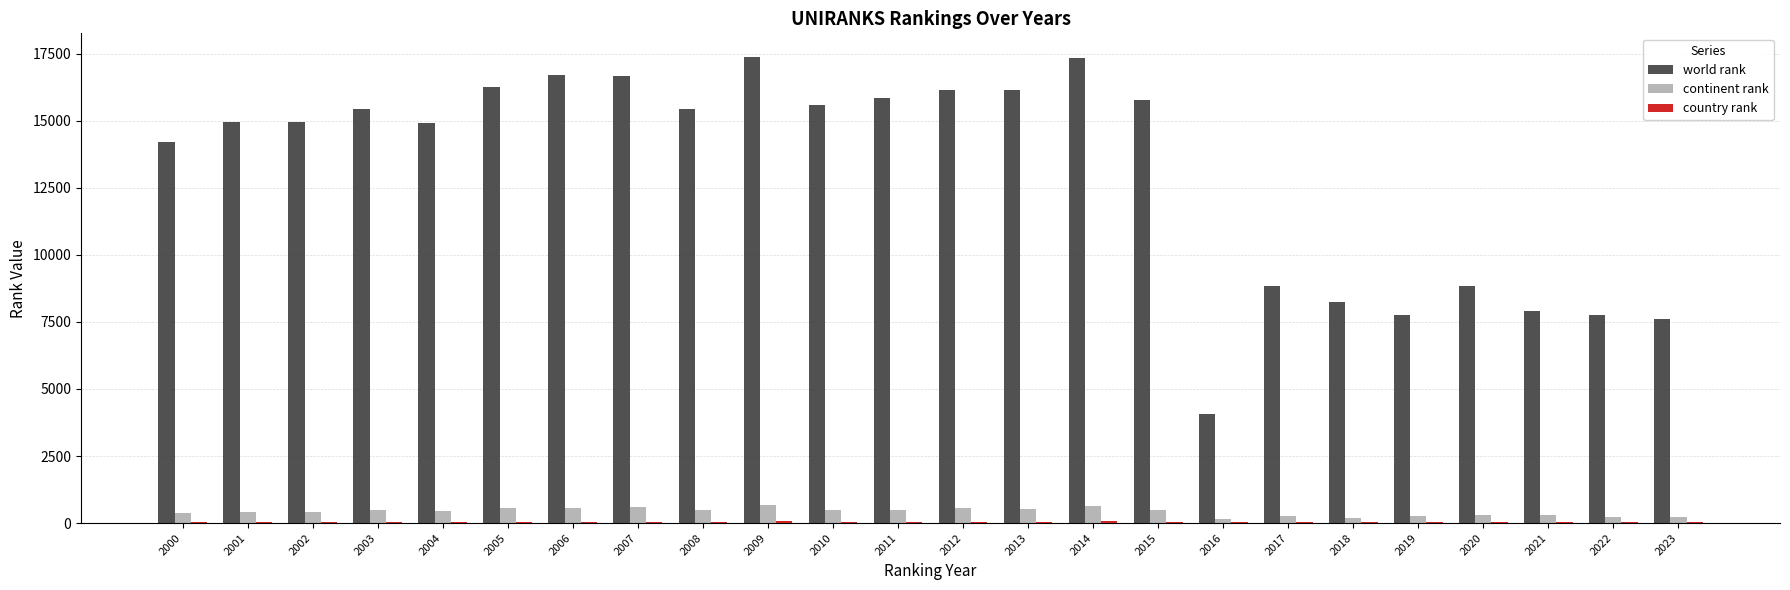

Count the number of categories in the chart.

24